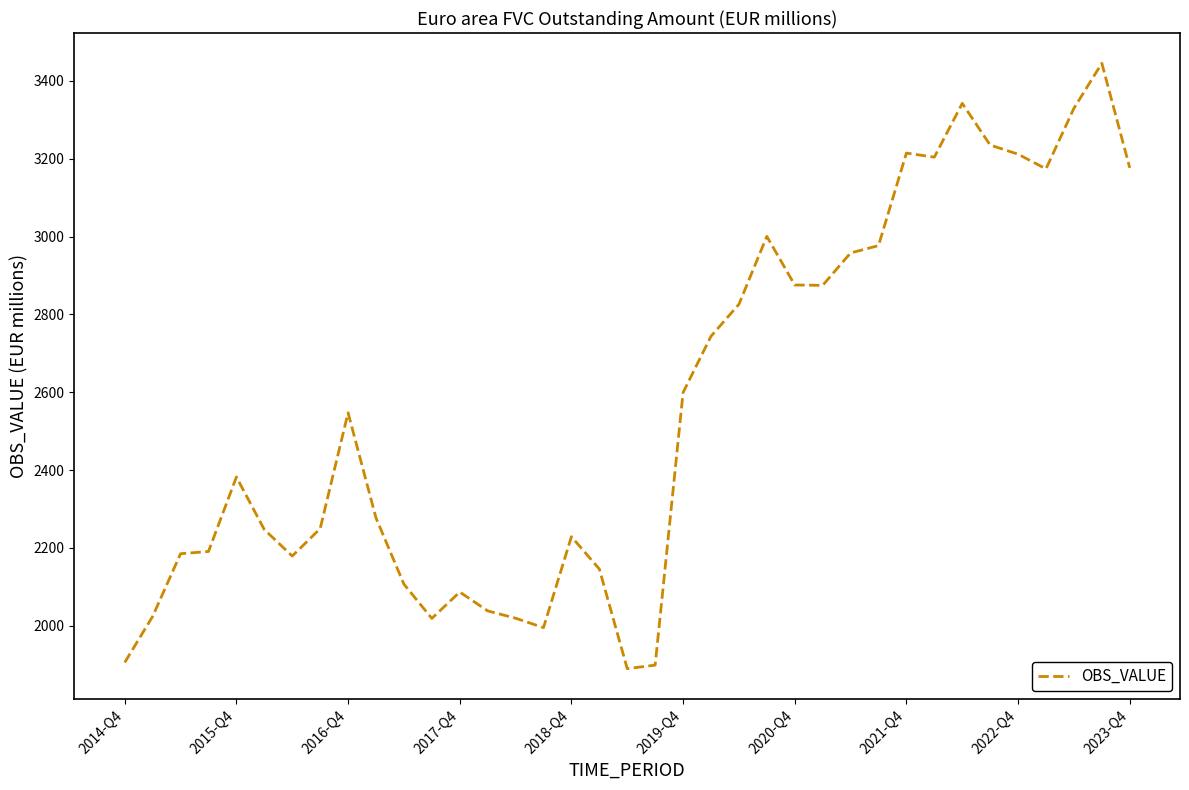

What is the difference between the maximum and minimum values?

1555.6